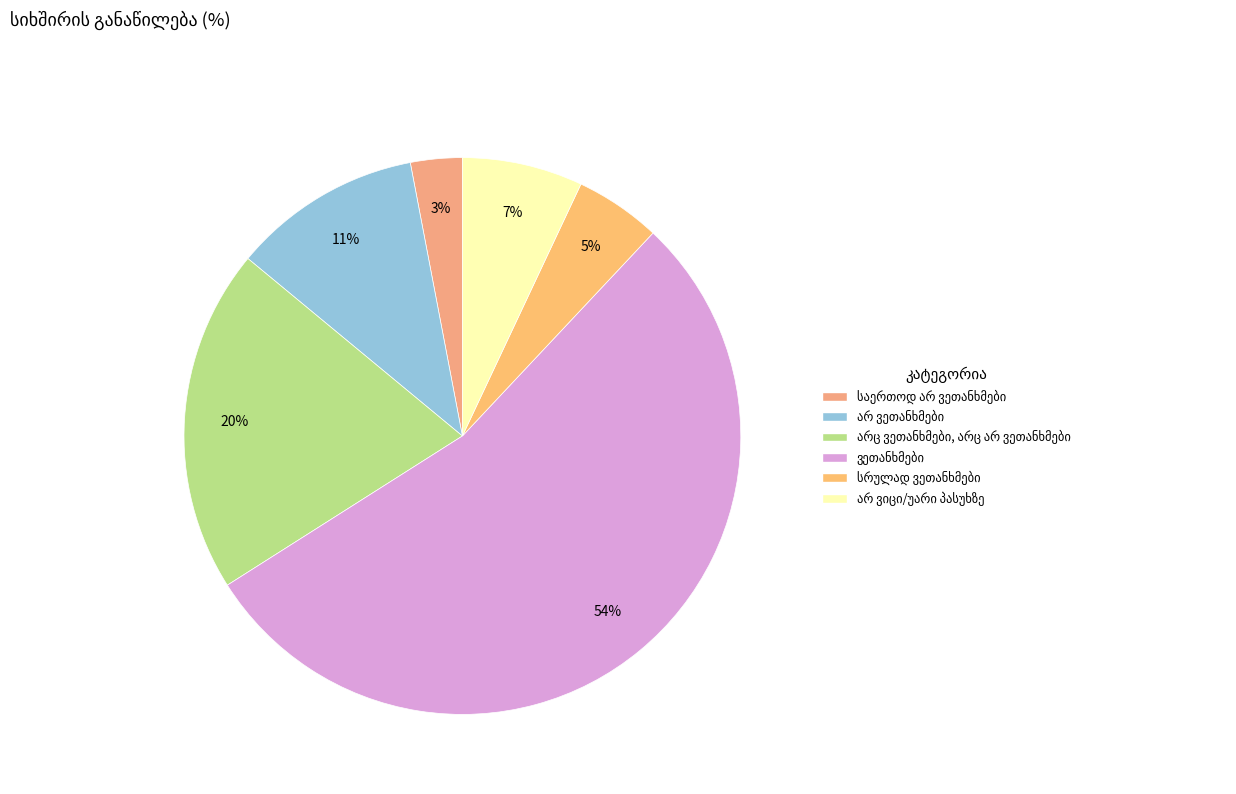

How many slices are in this pie chart?

6